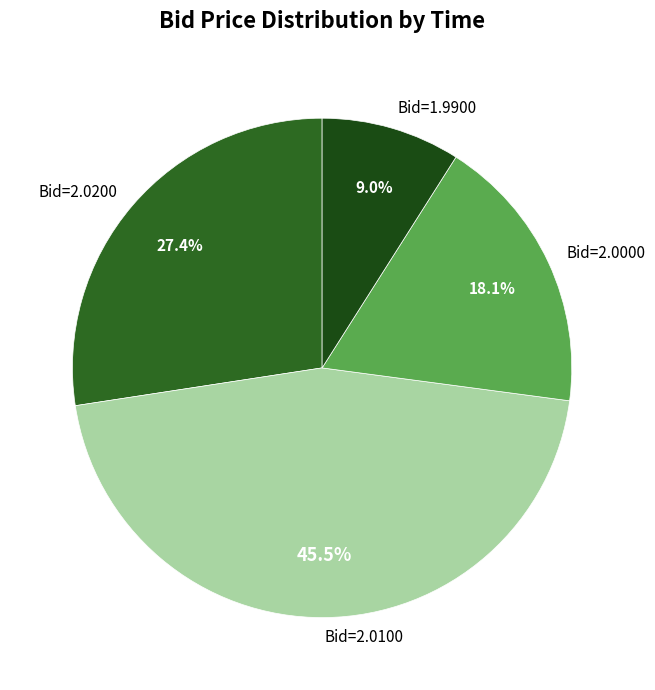

Which has a higher value, Bid=1.9900 or Bid=2.0000?

Bid=2.0000